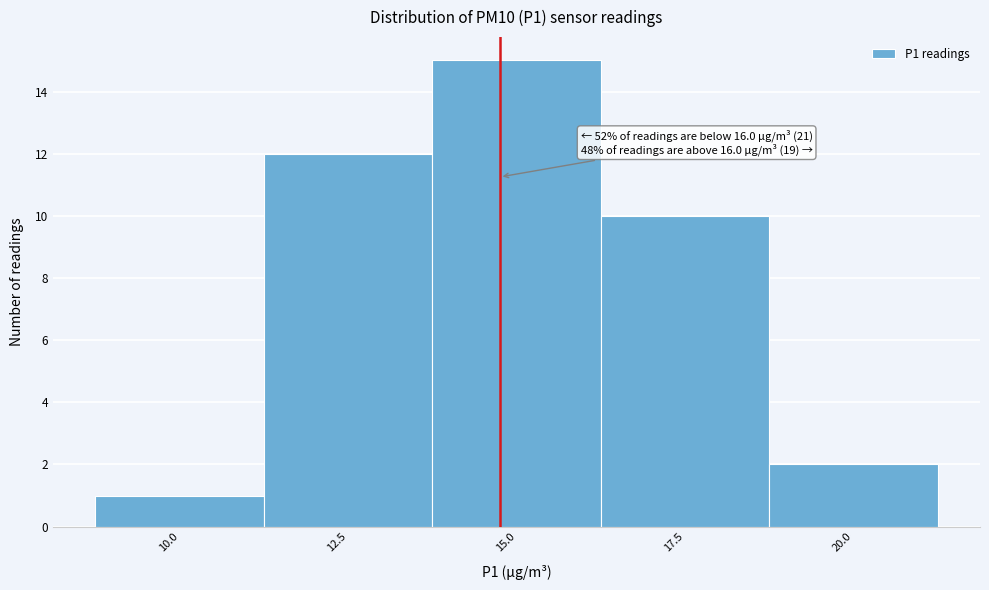

Reading left to right, transcribe all the data shown in this chart.

1	12	15	10	2